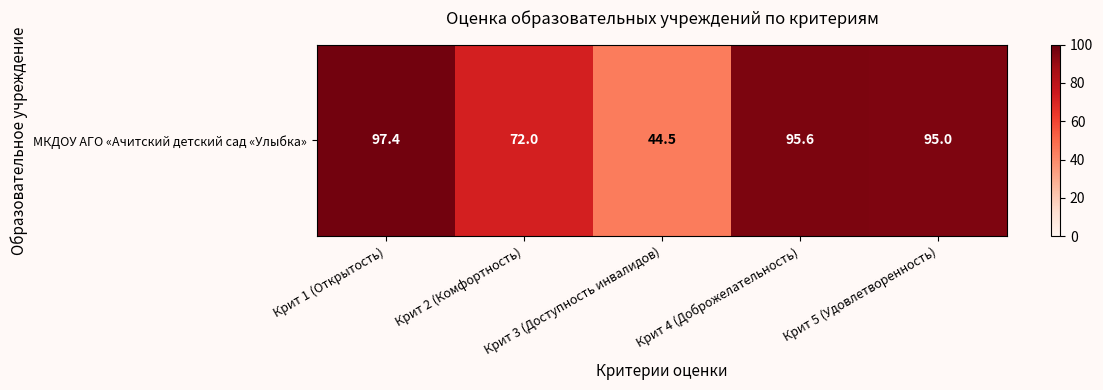

List the labels in order of value, smallest first.

Крит 3 (Доступность инвалидов), Крит 2 (Комфортность), Крит 5 (Удовлетворенность), Крит 4 (Доброжелательность), Крит 1 (Открытость)